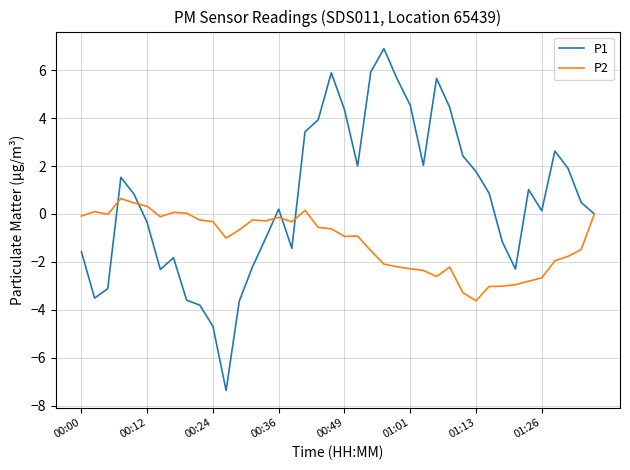

Which series has the largest total across all categories?

P1